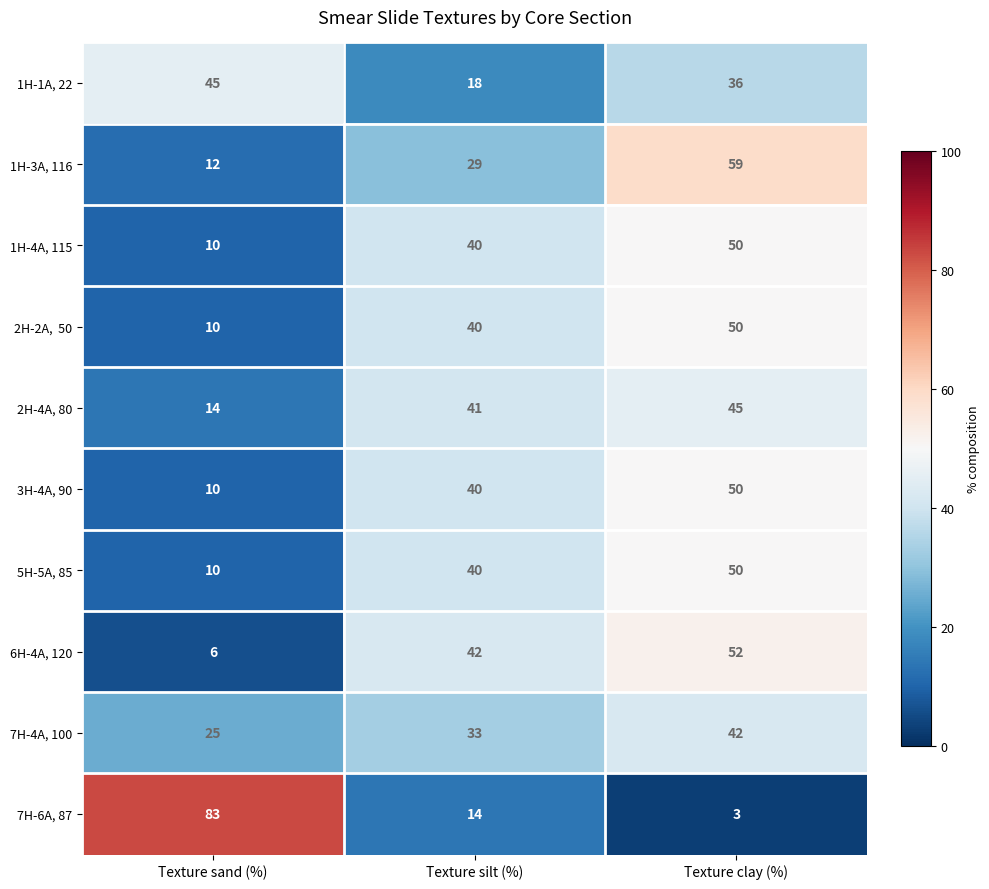

Which category has the highest value across all series?

Texture sand (%)